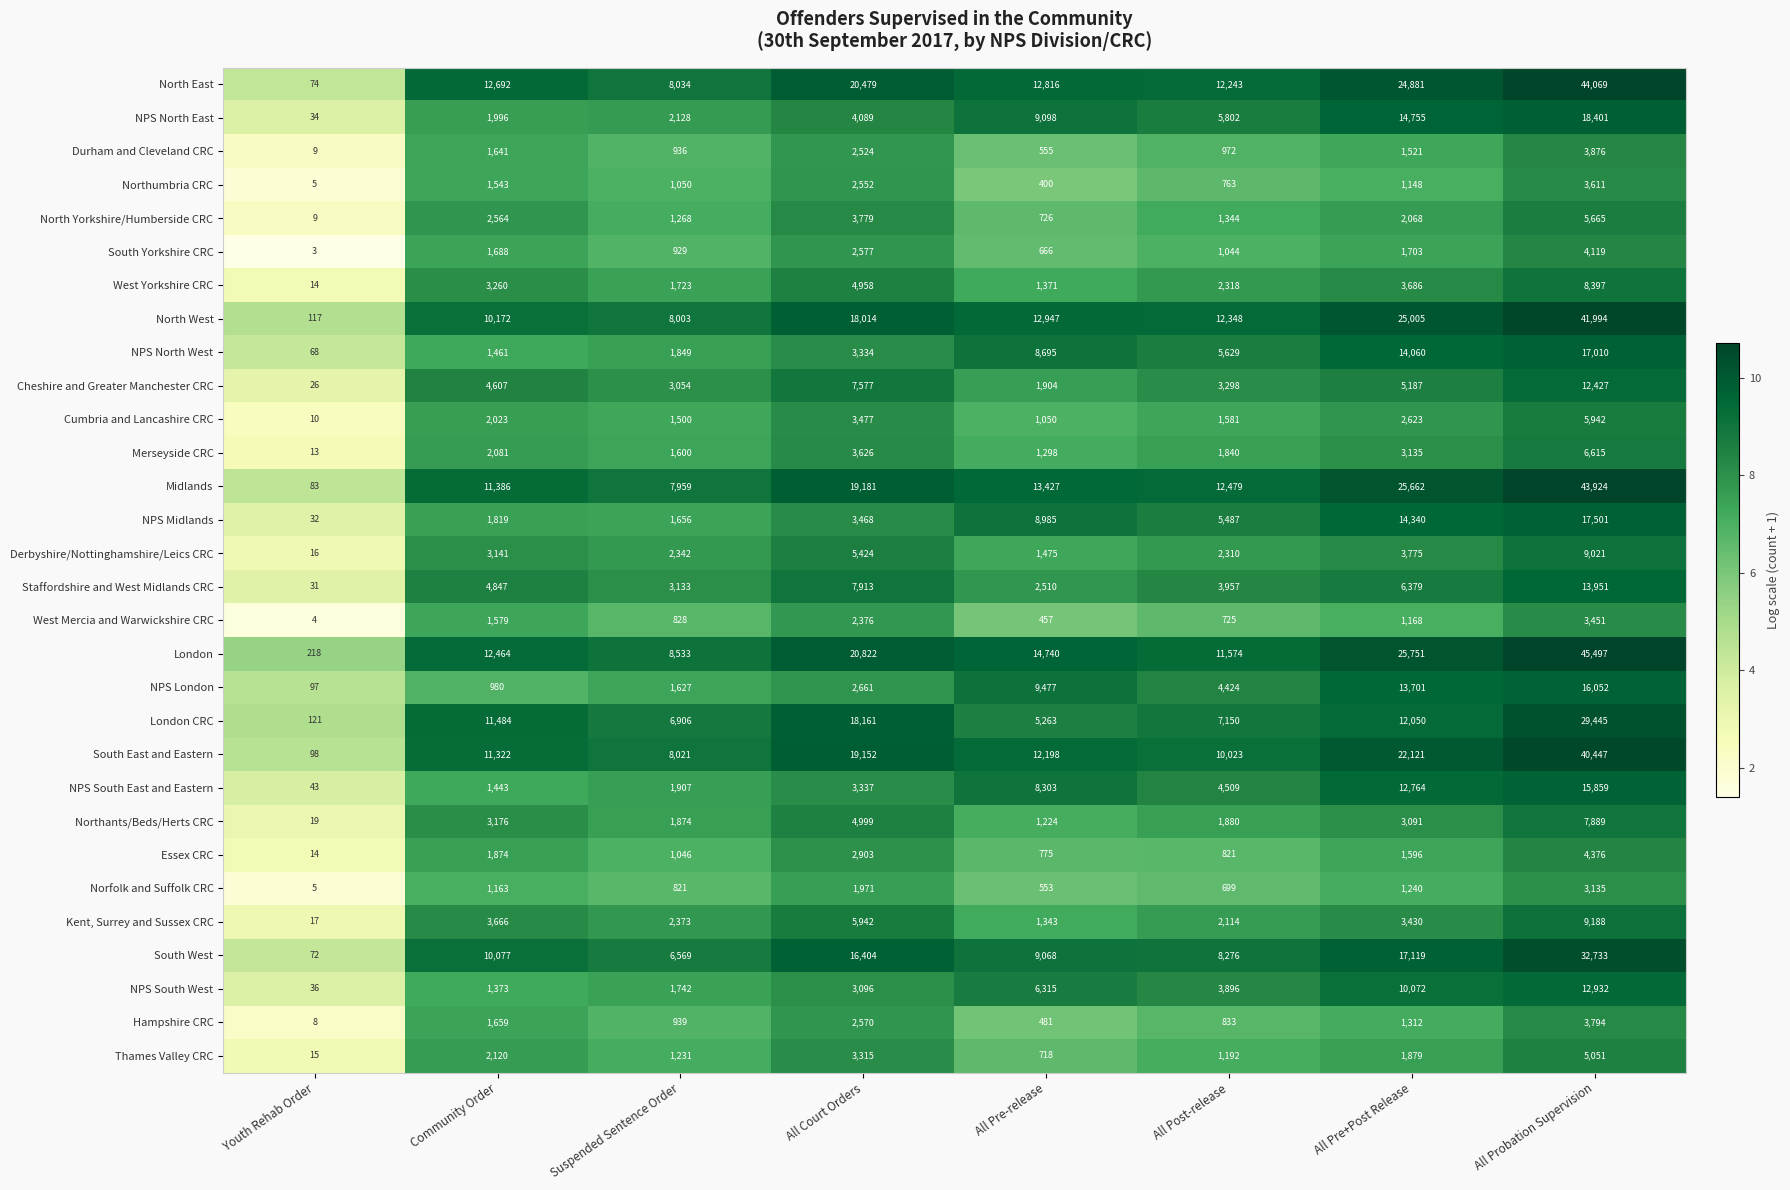

Which series changed the most between Youth Rehab Order and All Pre-release?

London